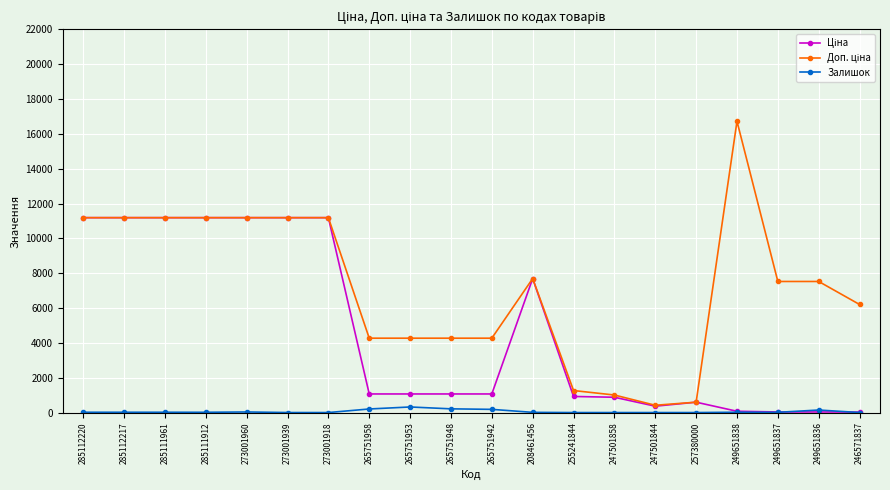

What is the greatest value displayed?

16722.0